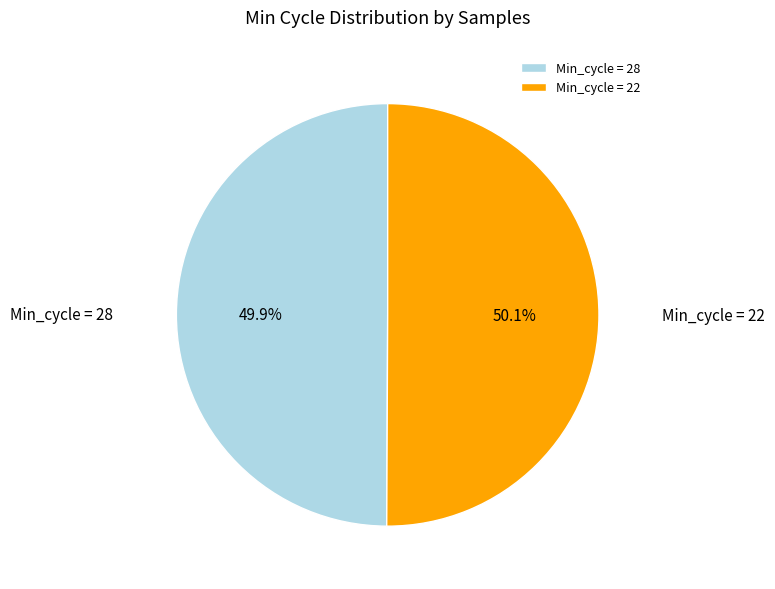

What is the ratio of the value at Min_cycle = 22 to the value at Min_cycle = 28?

1.0